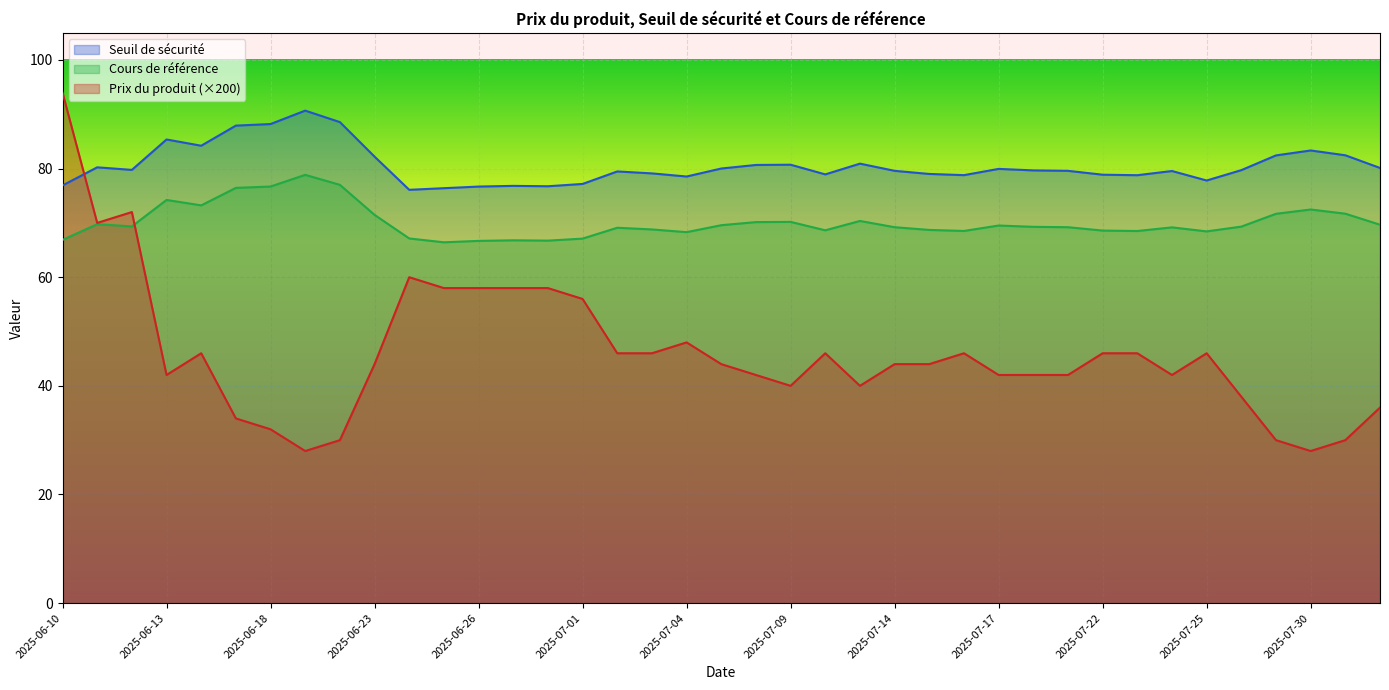

What is the sum of all Seuil de sécurité values?

3142.1